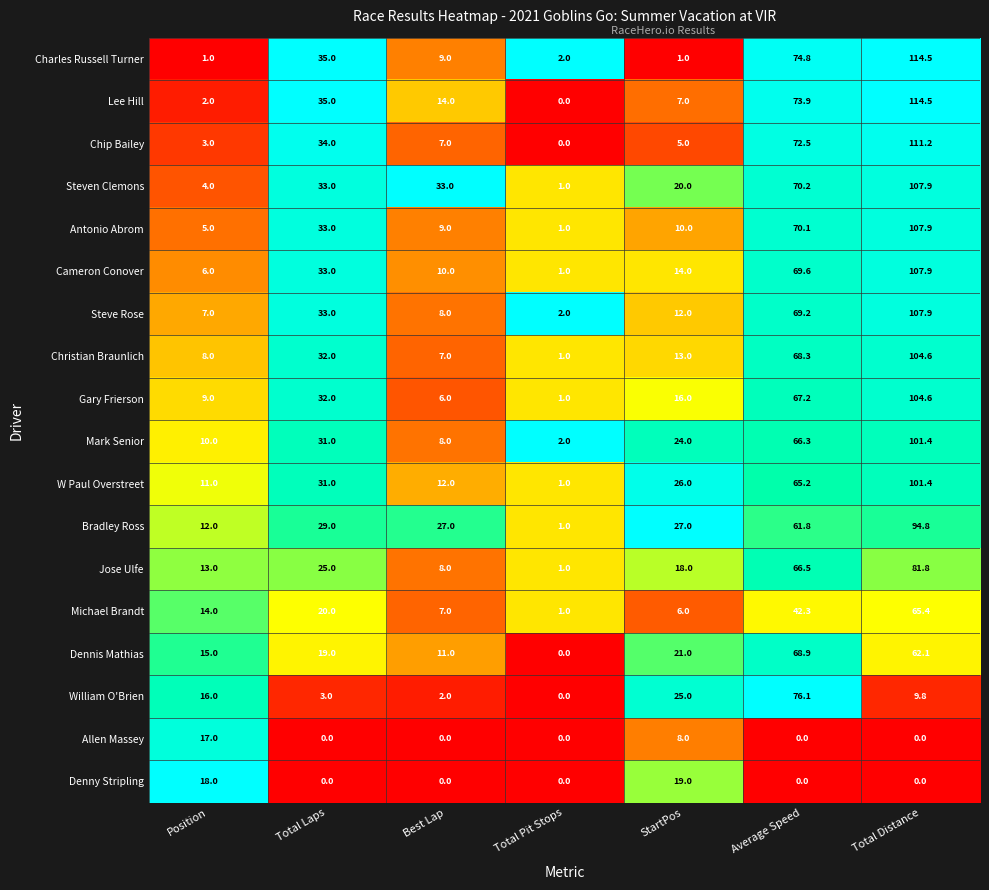

What is the spread (max minus min) of values at StartPos?

26.0